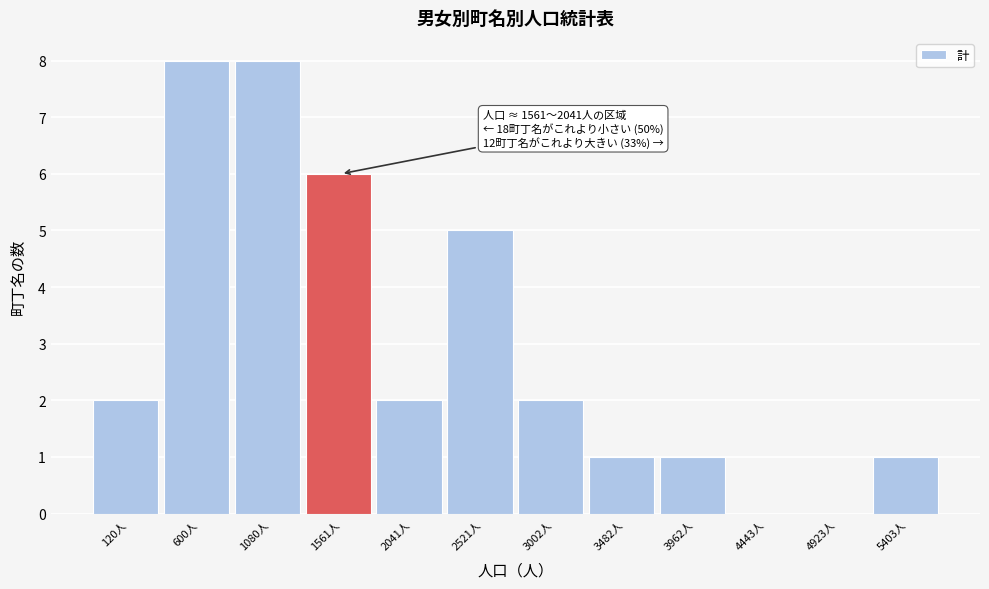

Reading left to right, extract all data points from this chart.

120人=2	600人=8	1080人=8	1561人=6	2041人=2	2521人=5	3002人=2	3482人=1	3962人=1	4443人=0	4923人=0	5403人=1